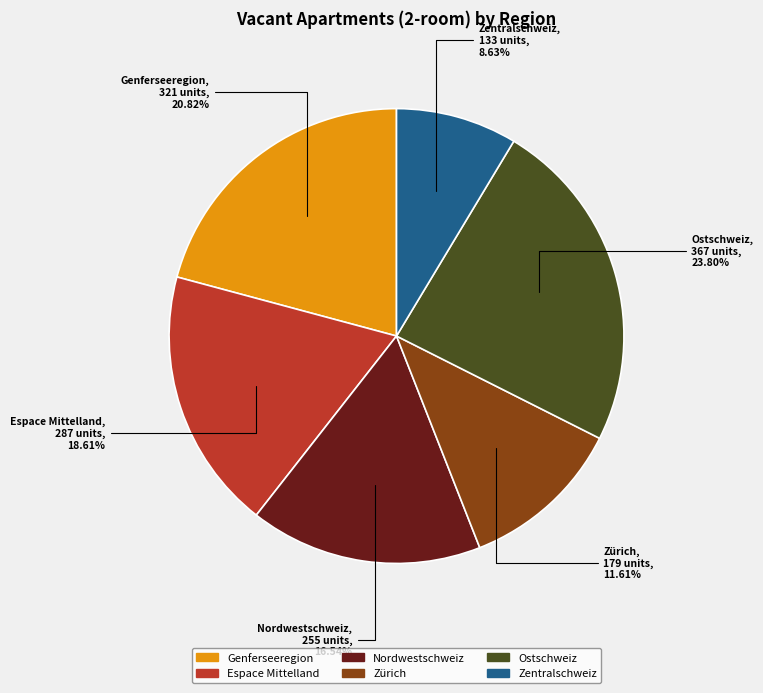

To the nearest percent, what is the difference between the largest and smallest slice percentages?

15%